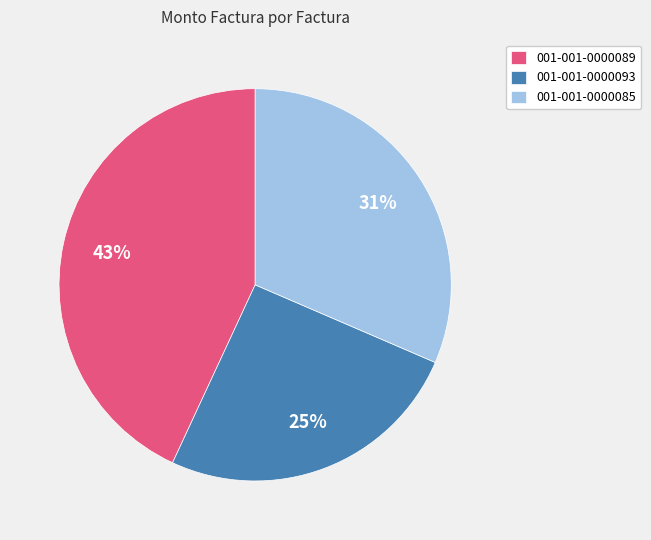

Approximately how many times larger is the value at 001-001-0000085 compared to 001-001-0000093?

1.2